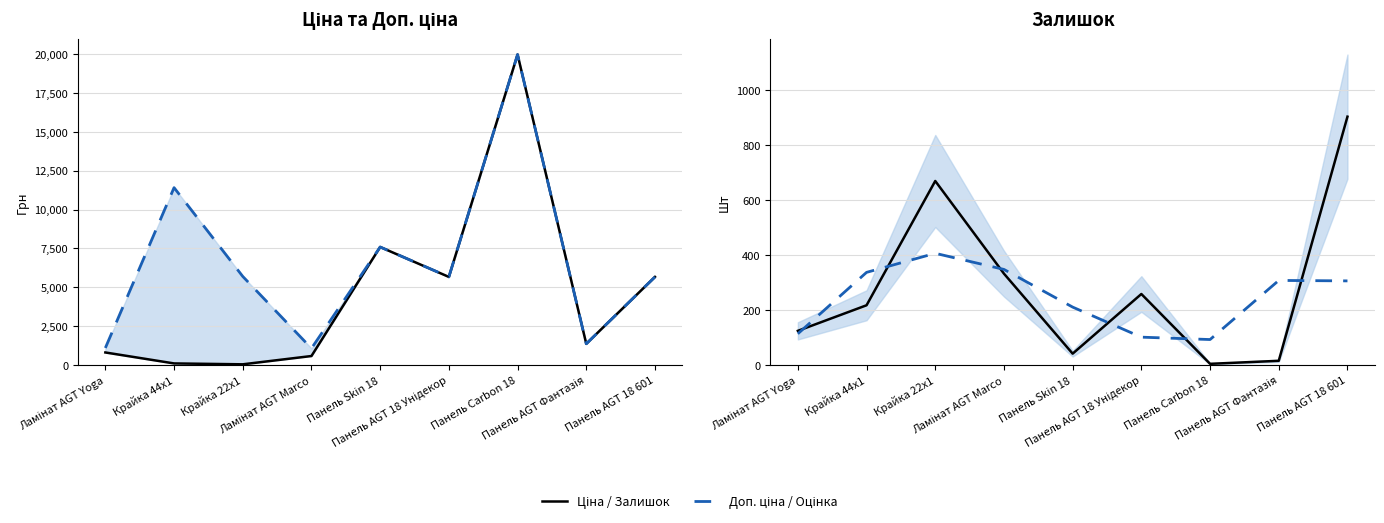

Reading left to right, list all the values displayed in this chart.

Ціна: Ламінат AGT Yoga=818.5	Крайка 44x1=114.1	Крайка 22x1=57.0	Ламінат AGT Marco=589.9	Панель Skin 18=7596.5	Панель AGT 18 Унідекор=5673.8	Панель Carbon 18=19964.2	Панель AGT Фантазія=1375.4	Панель AGT 18 601=5673.8
Доп. ціна: Ламінат AGT Yoga=1109.2	Крайка 44x1=11410.0	Крайка 22x1=5705.0	Ламінат AGT Marco=1081.7	Панель Skin 18=7596.5	Панель AGT 18 Унідекор=5673.8	Панель Carbon 18=19964.2	Панель AGT Фантазія=1375.0	Панель AGT 18 601=5673.8
Залишок: Ламінат AGT Yoga=125.0	Крайка 44x1=218.0	Крайка 22x1=670.0	Ламінат AGT Marco=333.0	Панель Skin 18=42.0	Панель AGT 18 Унідекор=259.0	Панель Carbon 18=5.0	Панель AGT Фантазія=16.0	Панель AGT 18 601=904.0
Оцінка: Ламінат AGT Yoga=114.3	Крайка 44x1=337.7	Крайка 22x1=407.0	Ламінат AGT Marco=348.3	Панель Skin 18=211.3	Панель AGT 18 Унідекор=102.0	Панель Carbon 18=93.3	Панель AGT Фантазія=308.3	Панель AGT 18 601=306.7